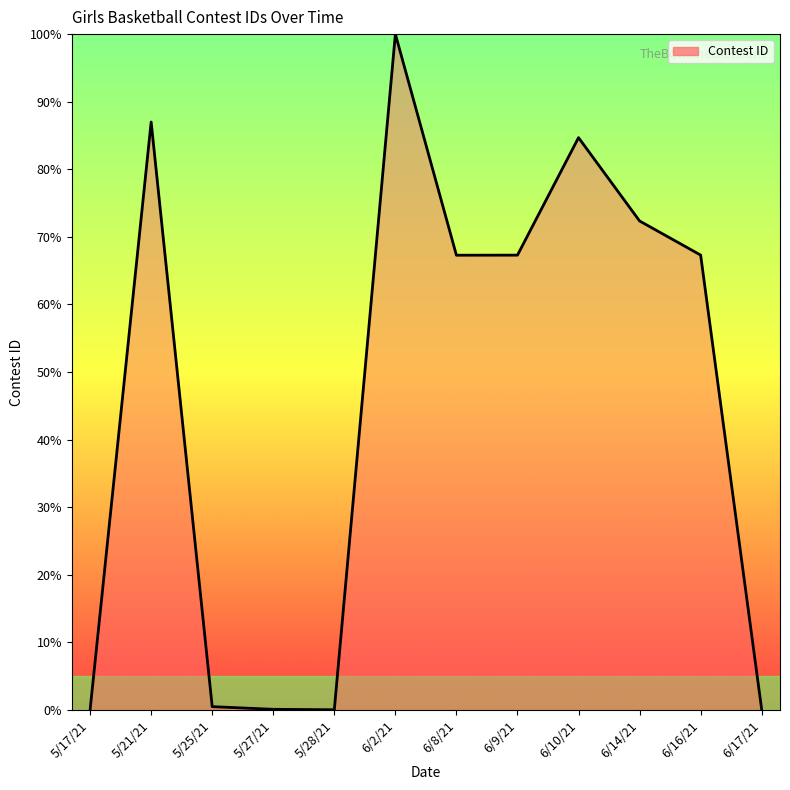

Which label corresponds to the largest value in the chart?

6/2/21